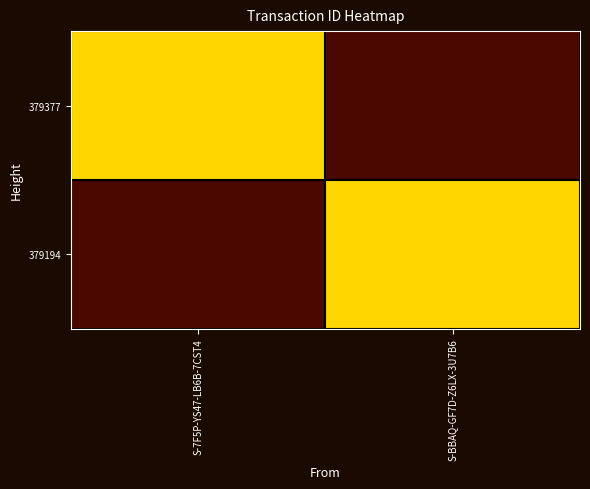

What is the maximum value shown in the chart?

1